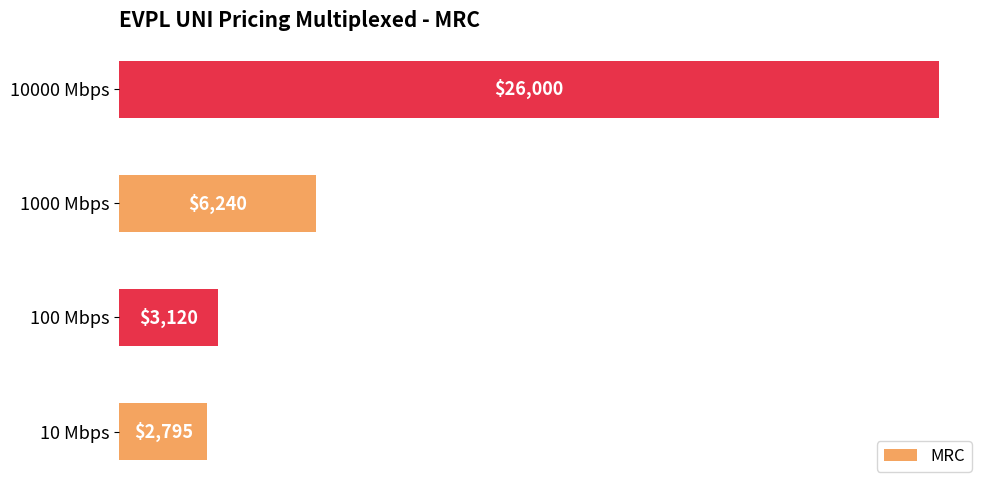

Is it true that the value at 100 Mbps is 3120?

True